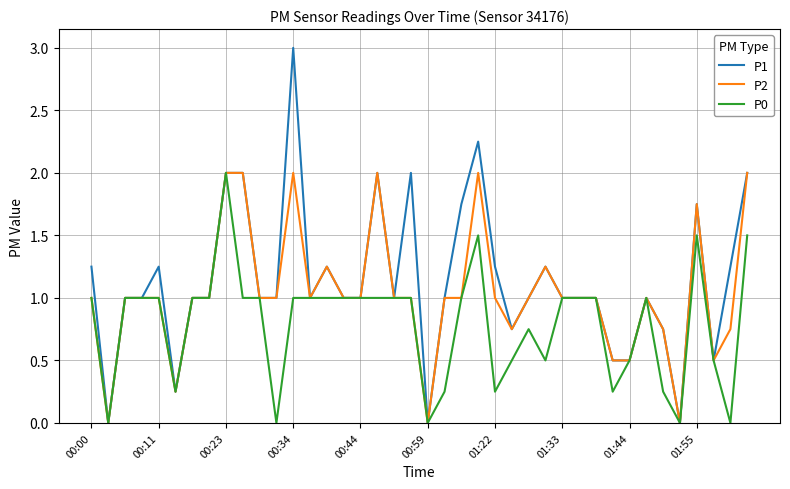

List the series in order of their overall mean, highest first.

P1, P2, P0